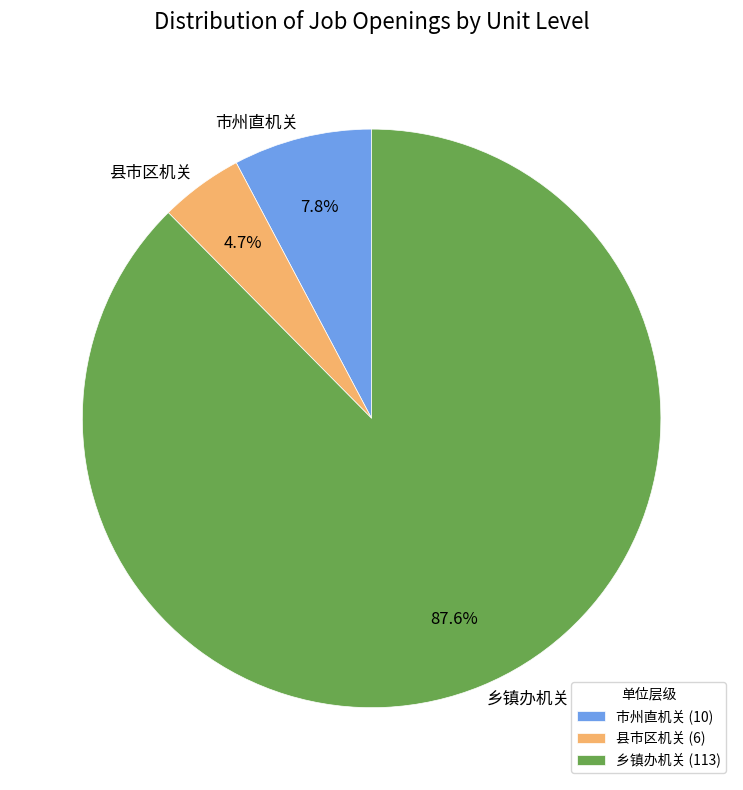

Is there any slice that represents more than half of the pie?

Yes